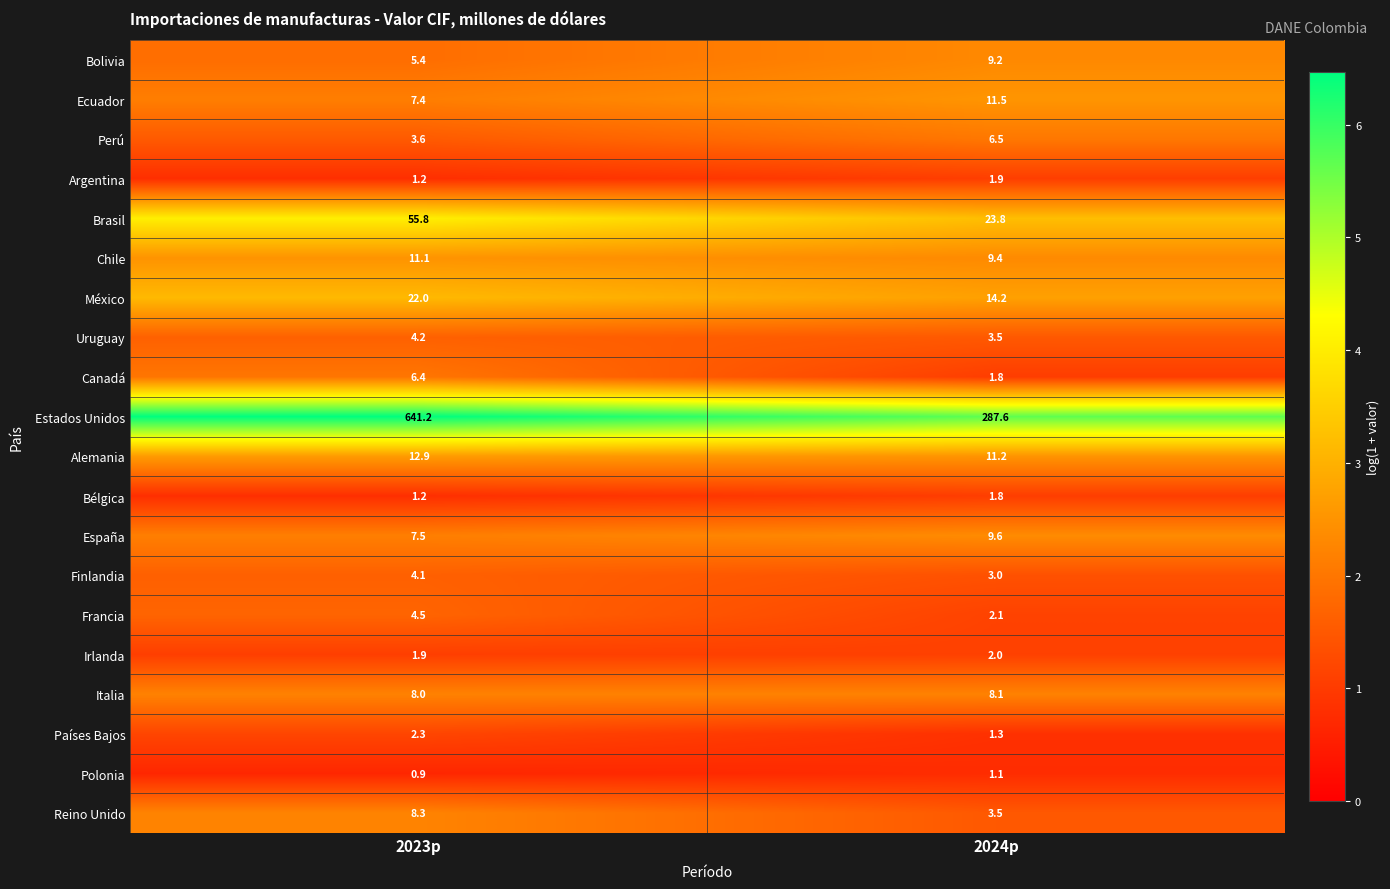

The value of Bélgica at 2023p is 1.2. True or false?

True